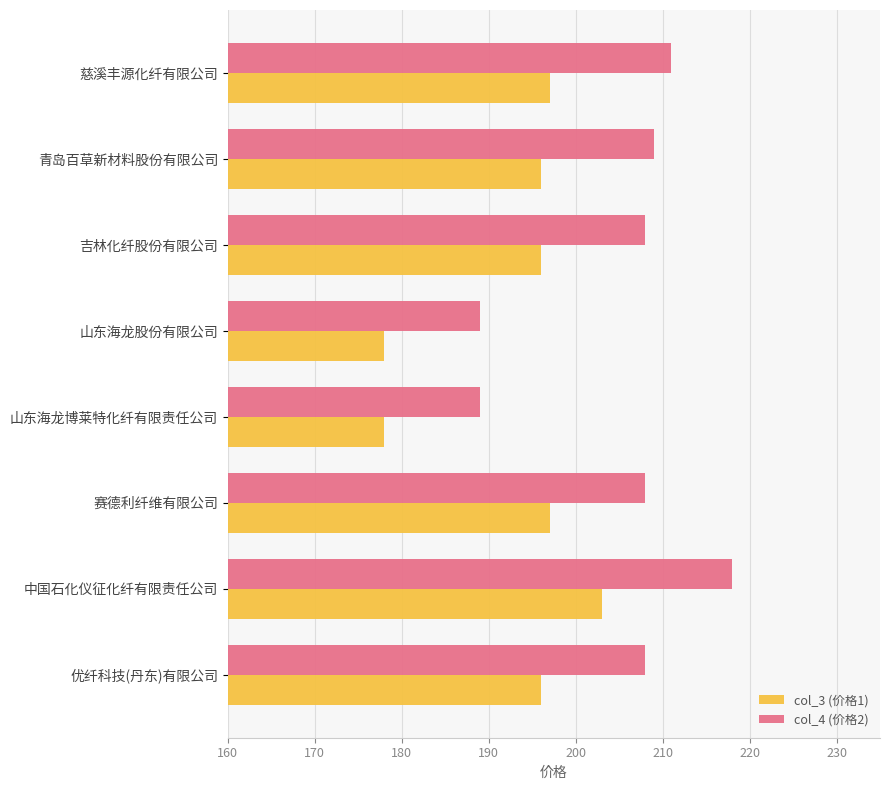

Which series has the largest range (max minus min)?

col_4 (价格2)